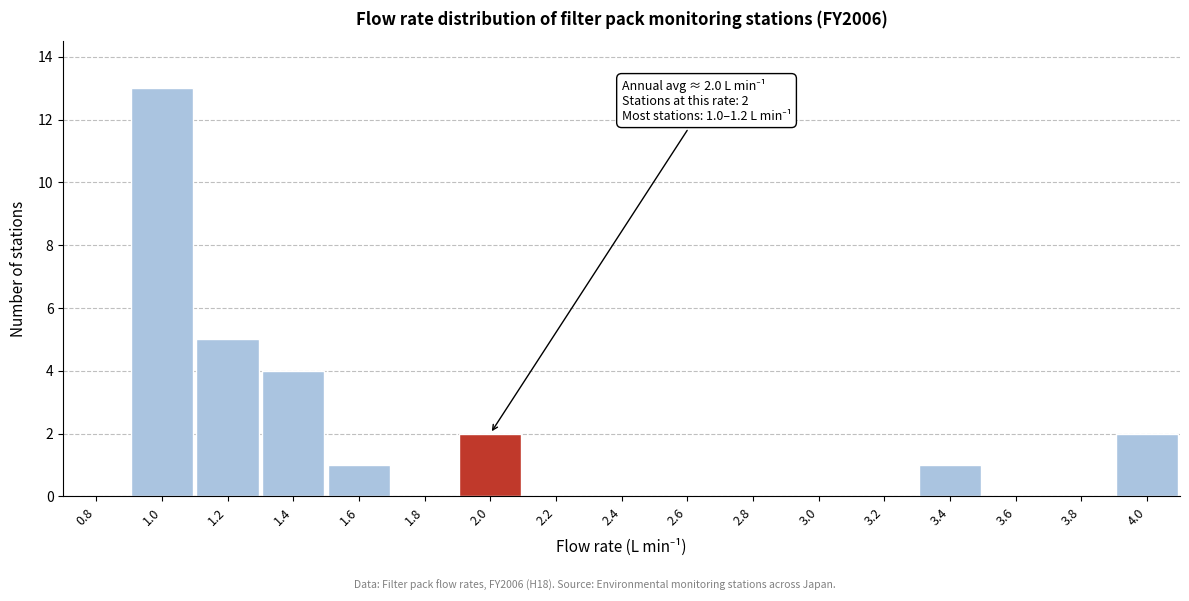

Reading left to right, what are all the values shown in this chart?

0.8=0	1.0=13	1.2=5	1.4=4	1.6=1	1.8=0	2.0=2	2.2=0	2.4=0	2.6=0	2.8=0	3.0=0	3.2=0	3.4=1	3.6=0	3.8=0	4.0=2